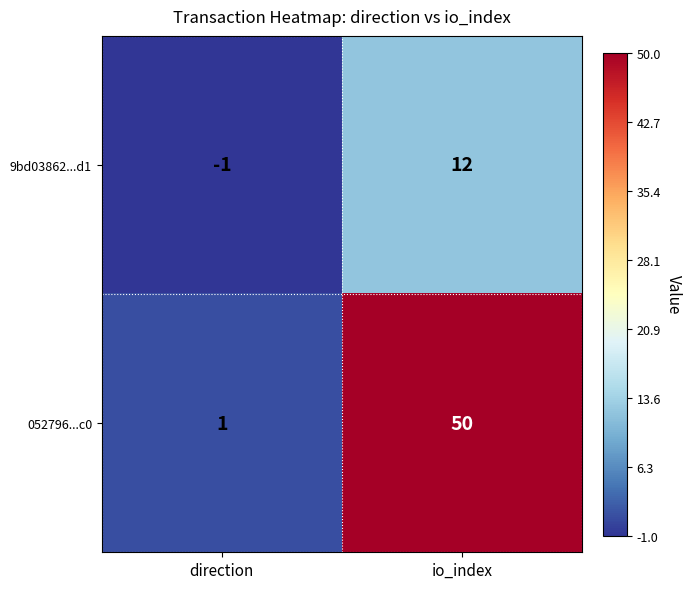

At which label is 9bd03862...d1 closest to 5?

direction